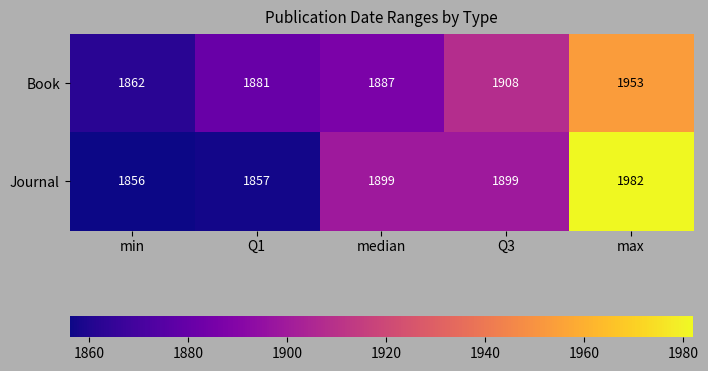

Which series changed the most between median and max?

Journal